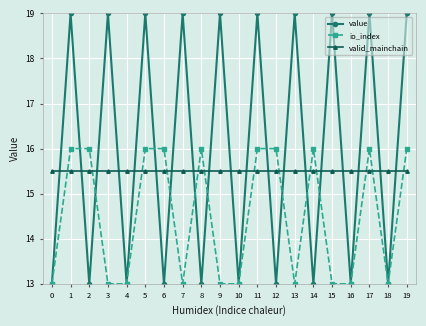

What is the sum of the io_index values at 11 and 18?

29.0